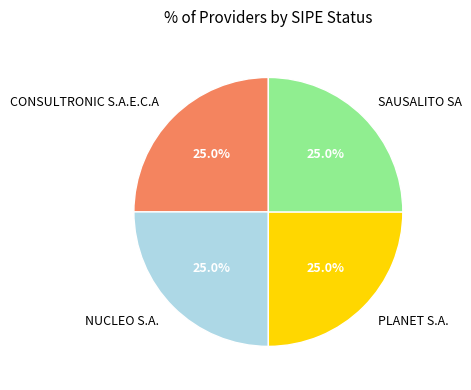

Is there a majority slice in this chart?

No